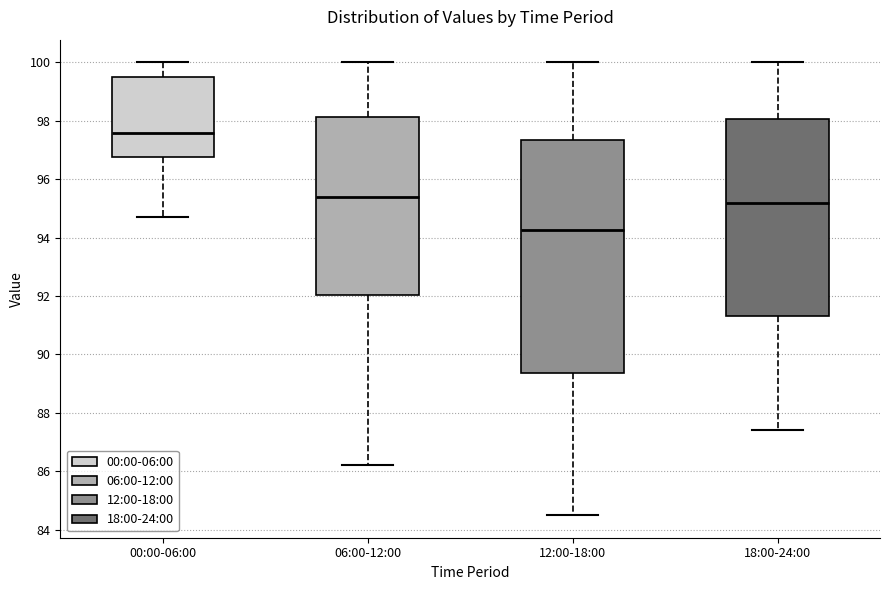

Reading left to right, transcribe this box plot: for each box, give where its median line is, the range the box spans, and where its two whiskers end, as read against the y-axis. The values are not printed on the chart, so give them approximately, as read against the axis.

00:00-06:00: median 97.6, box 96.8 to 99.4, whiskers 94.8 to 100.0
06:00-12:00: median 95.4, box 92.0 to 98.2, whiskers 86.2 to 100.0
12:00-18:00: median 94.2, box 89.4 to 97.4, whiskers 84.6 to 100.0
18:00-24:00: median 95.2, box 91.4 to 98.0, whiskers 87.4 to 100.0